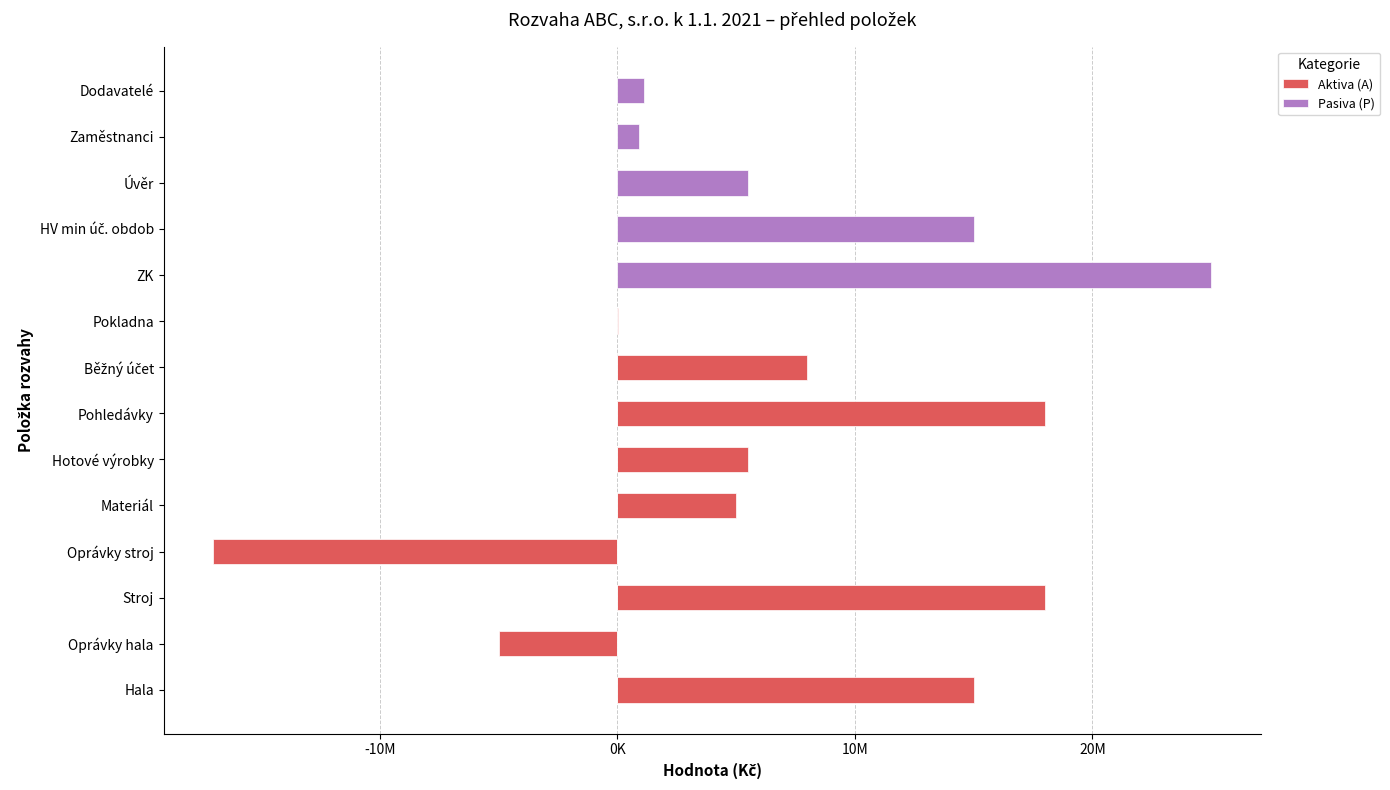

What is the average value of the Aktiva (A) series?

3394643